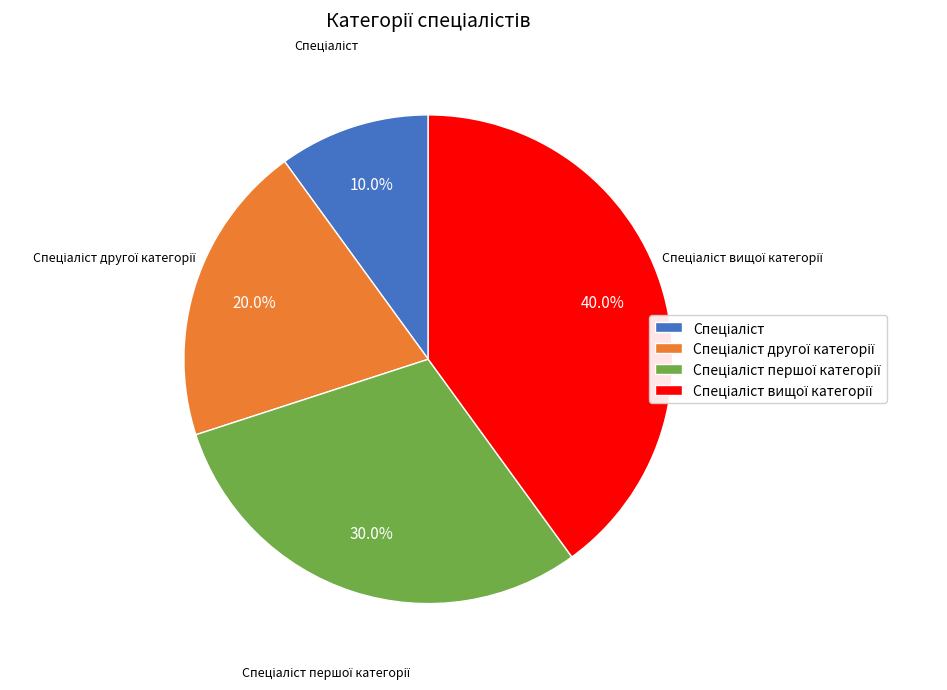

Is there any slice that represents more than half of the pie?

No